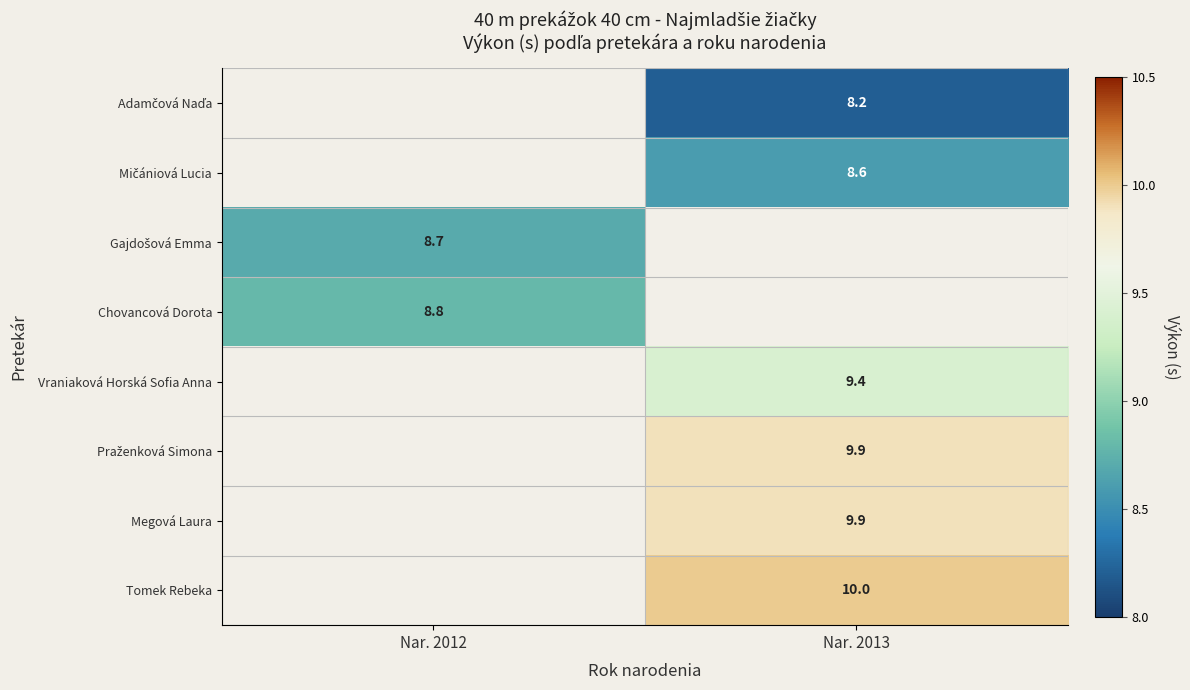

How many series are shown in this chart?

8